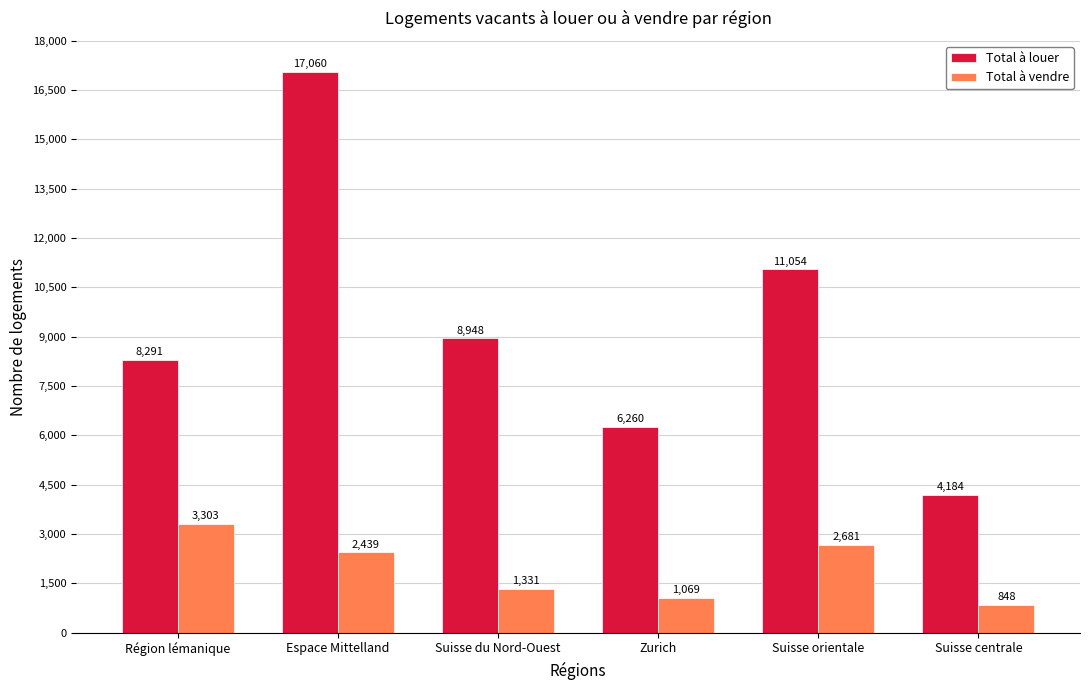

What is the maximum value for Total à louer?

17060